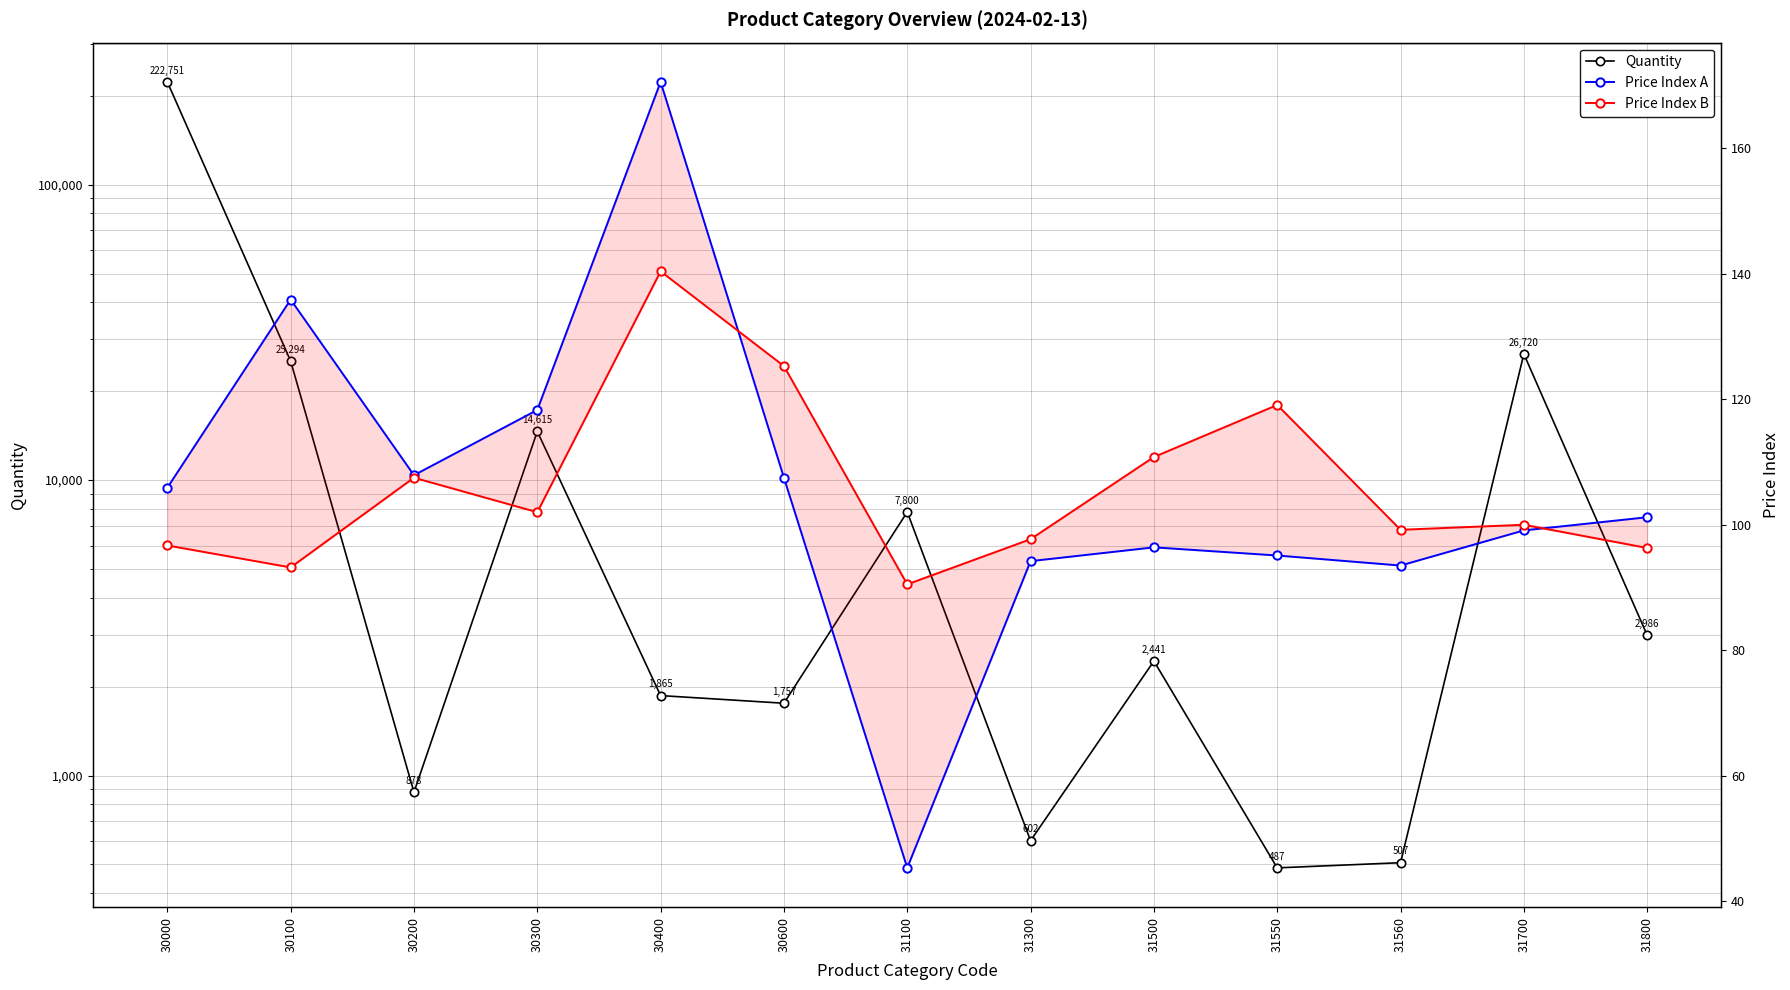

Reading right to left, what are all the values shown in this chart?

Quantity: 31800=2986.0	31700=26720.0	31560=507.0	31550=487.0	31500=2441.0	31300=602.0	31100=7800.0	30600=1757.0	30400=1865.0	30300=14615.0	30200=878.0	30100=25294.0	30000=222751.0
Price Index A: 31800=101.2	31700=99.1	31560=93.5	31550=95.1	31500=96.4	31300=94.2	31100=45.3	30600=107.5	30400=170.6	30300=118.3	30200=107.9	30100=135.9	30000=105.9
Price Index B: 31800=96.3	31700=100.0	31560=99.2	31550=119.1	31500=110.8	31300=97.7	31100=90.5	30600=125.3	30400=140.4	30300=102.0	30200=107.5	30100=93.2	30000=96.7